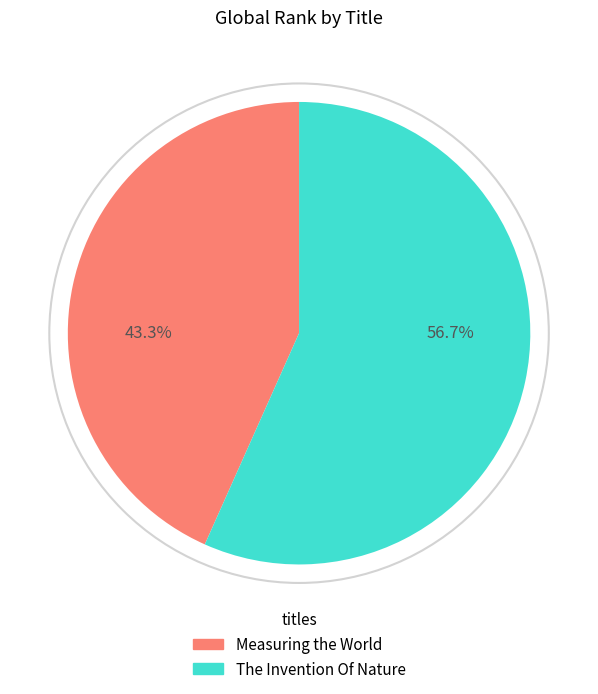

What percentage is NOT represented by The Invention Of Nature?

43.3%